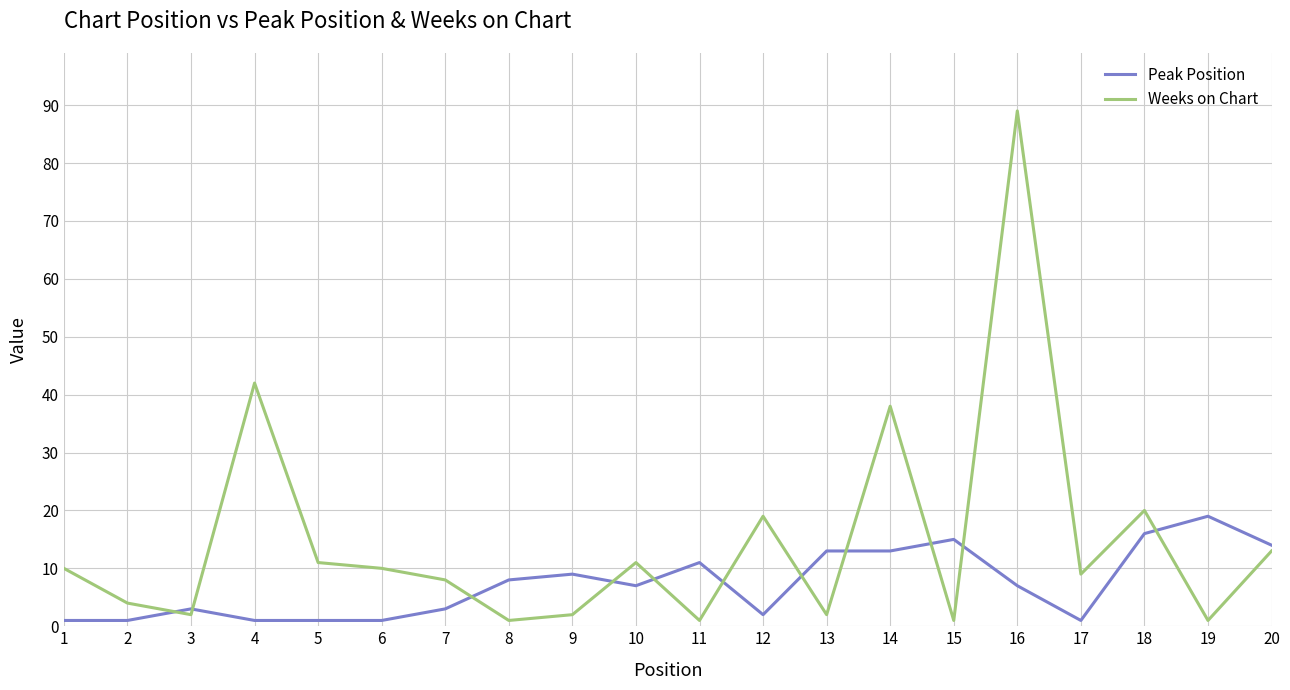

Which series has the widest spread of values?

Weeks on Chart